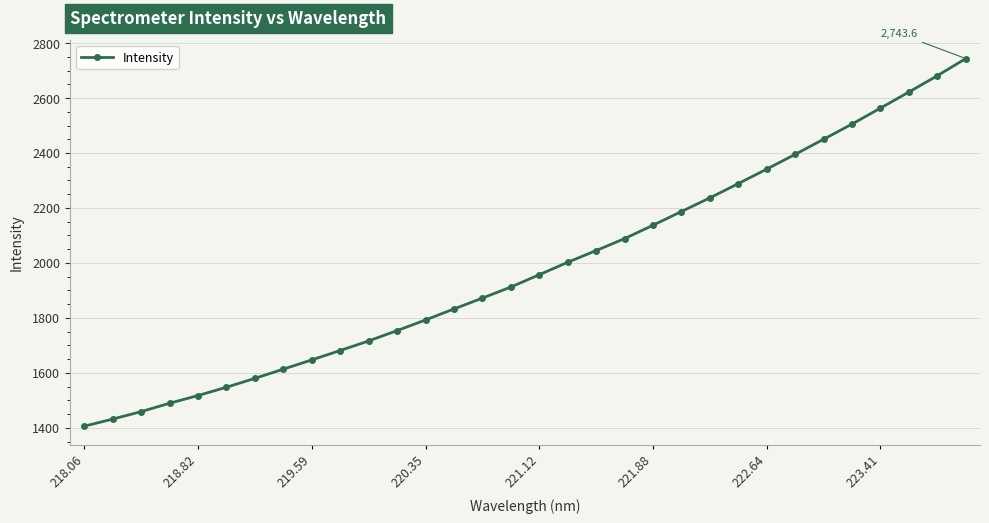

Does the chart display data point markers on the line(s)?

Yes